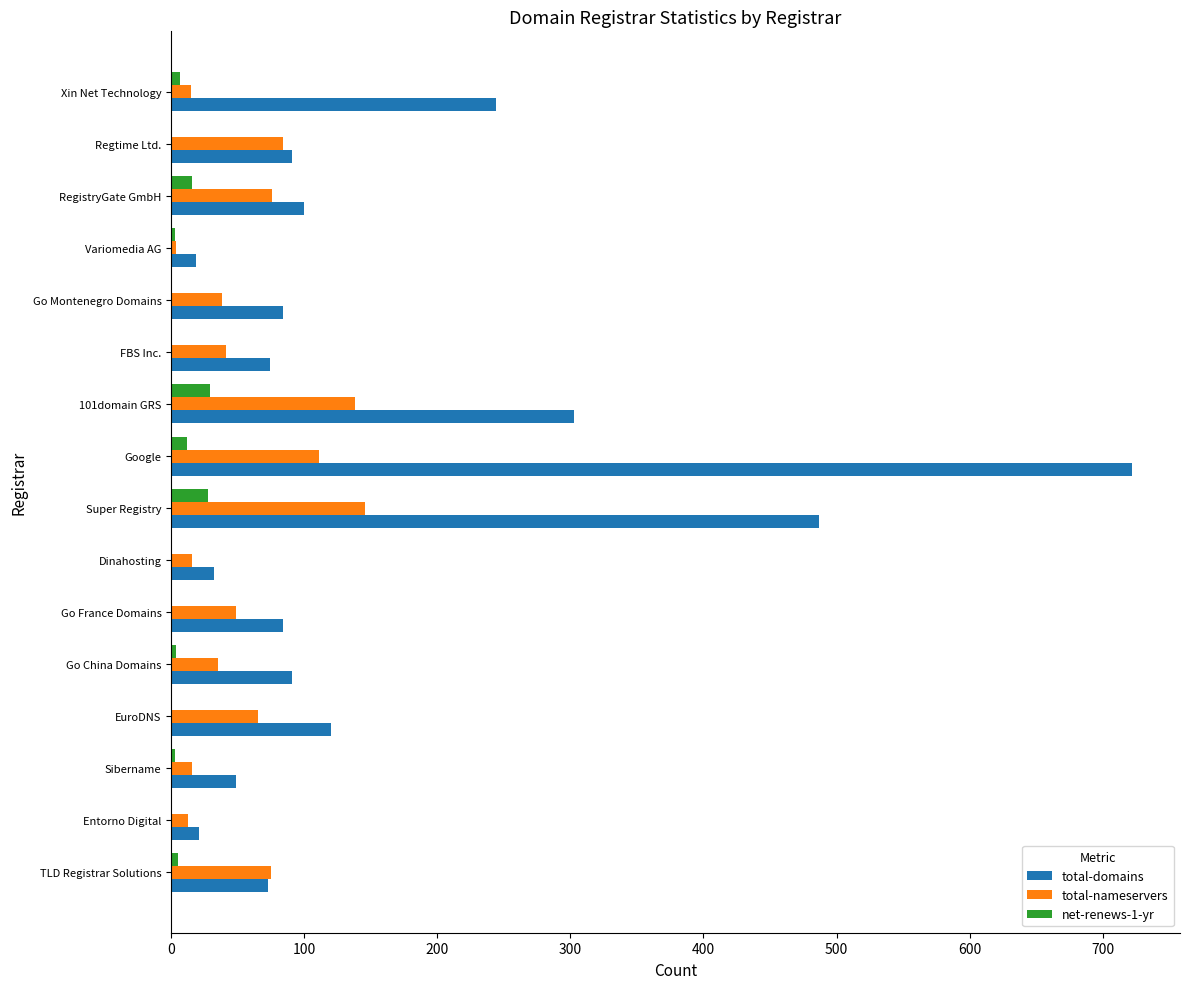

How many distinct data groups are displayed?

3